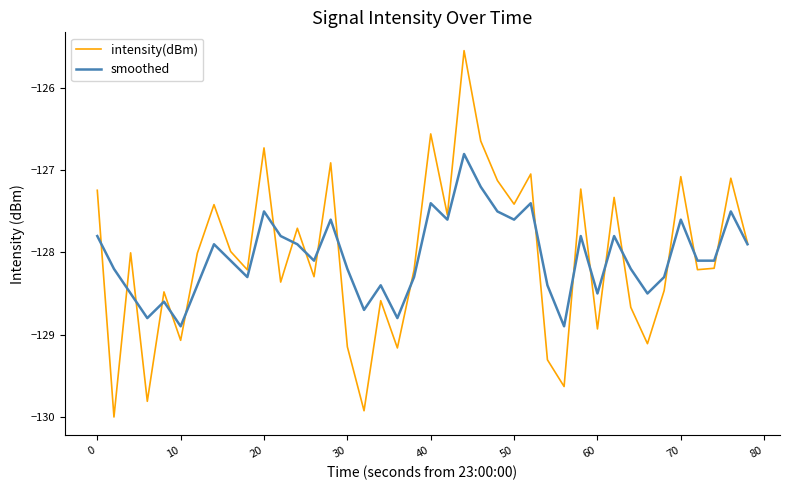

List the series in order of their peak value, highest first.

intensity(dBm), smoothed